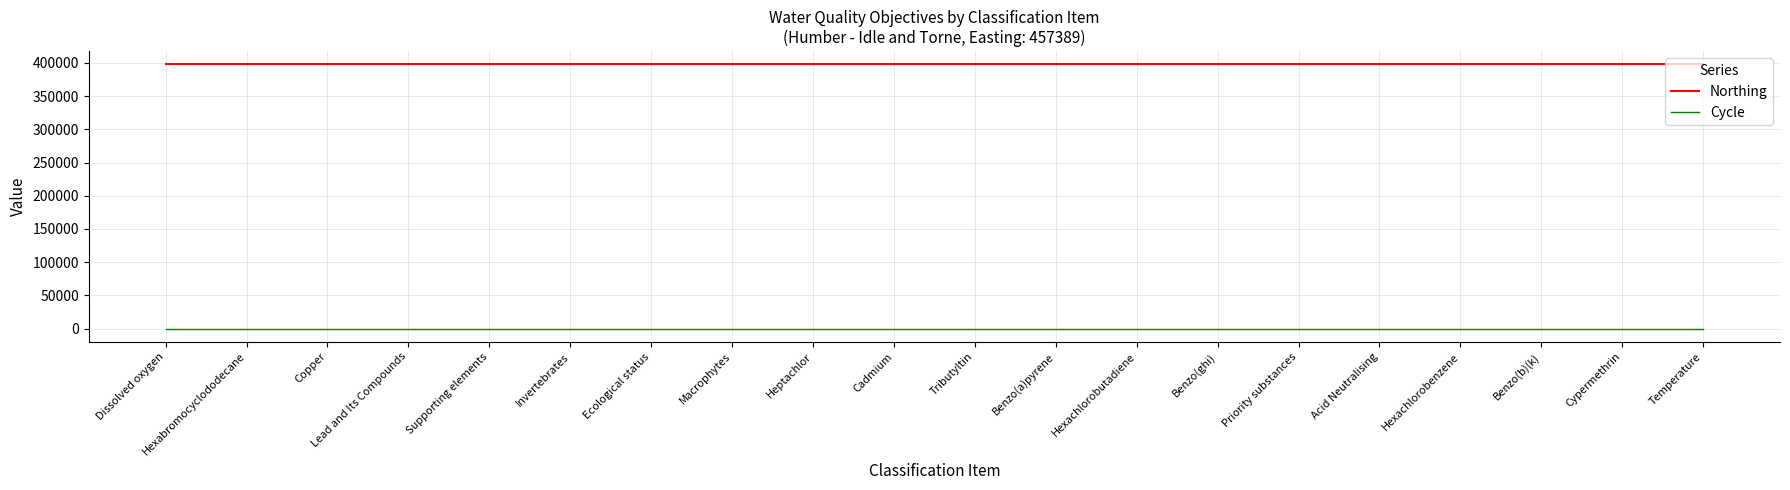

The value of Northing at Tributyltin is 241865. True or false?

False